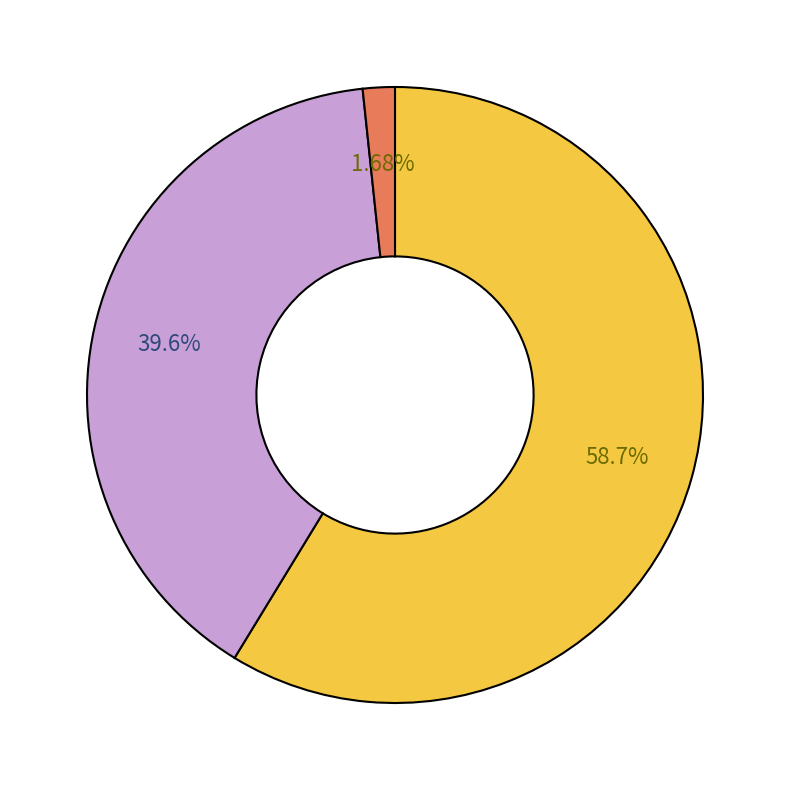

Does any single category account for the majority?

Yes